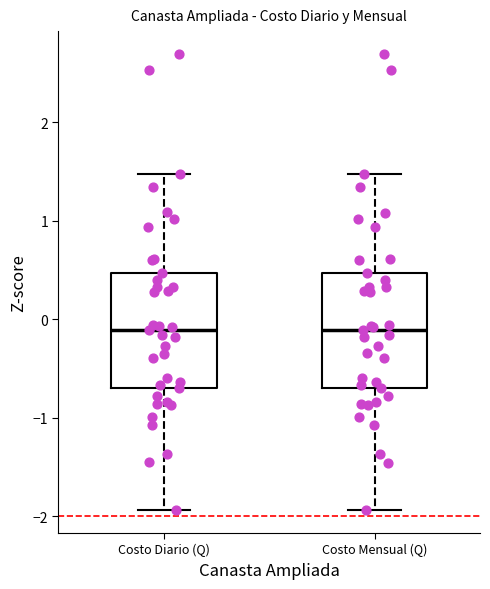

Reading left to right, transcribe this box plot: for each box, give where its median line is, the range the box spans, and where its two whiskers end, as read against the y-axis. The values are not printed on the chart, so give them approximately, as read against the axis.

Costo Diario (Q): median -0.1, box -0.7 to 0.5, whiskers -1.9 to 1.5
Costo Mensual (Q): median -0.1, box -0.7 to 0.5, whiskers -1.9 to 1.5